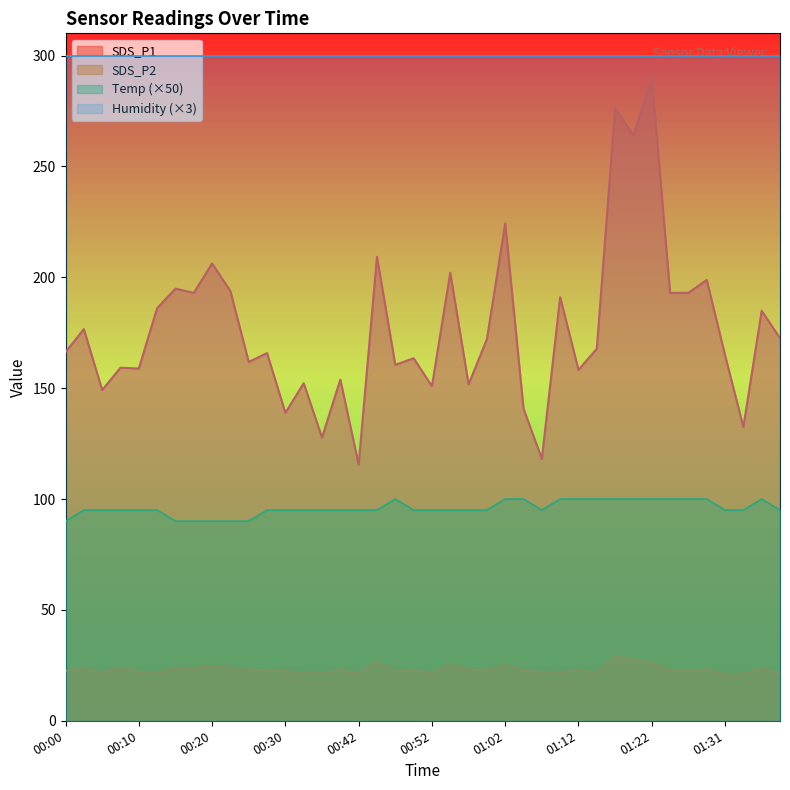

Read the SDS_P1 value at 00:22.

193.8